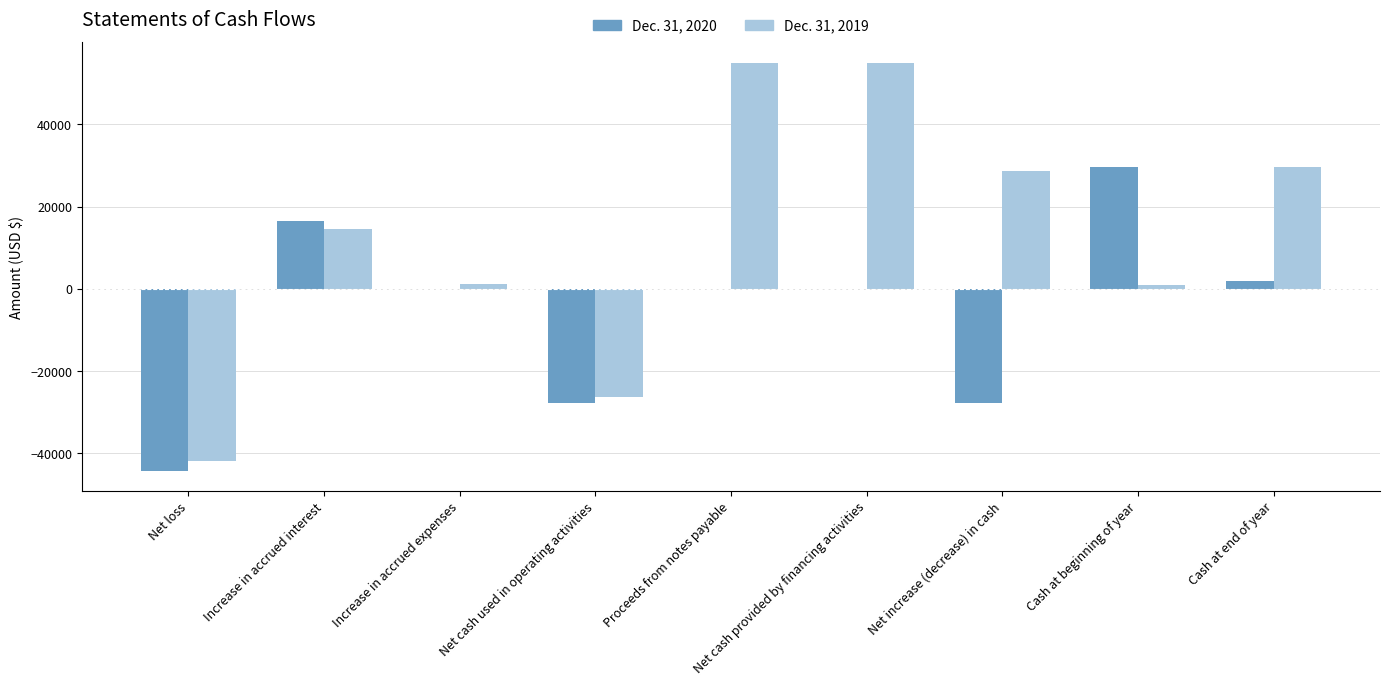

Which series changed the most between Net loss and Increase in accrued interest?

Dec. 31, 2020